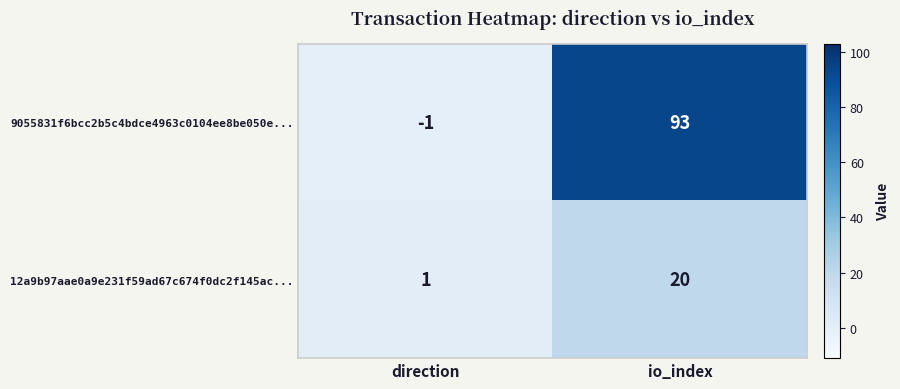

List the series in order of their overall mean, lowest first.

12a9b97aae0a9e231f59ad67c674f0dc2f145ac..., 9055831f6bcc2b5c4bdce4963c0104ee8be050e...